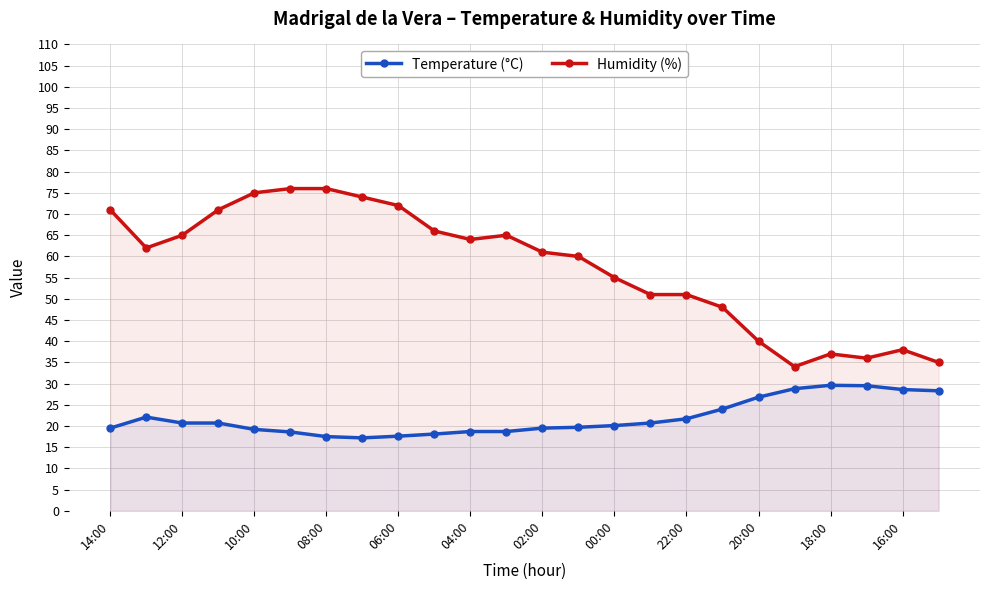

Does the chart display data point markers on the line(s)?

Yes